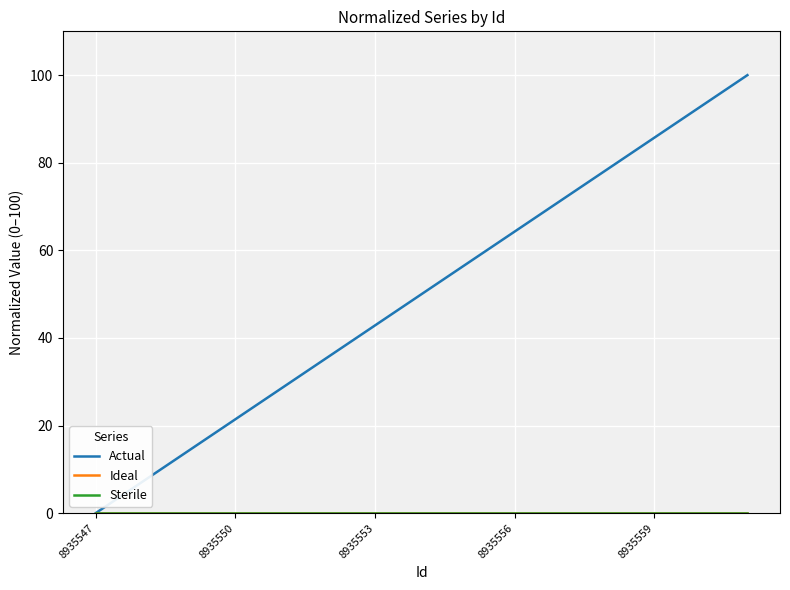

Which series has the largest total across all categories?

Actual